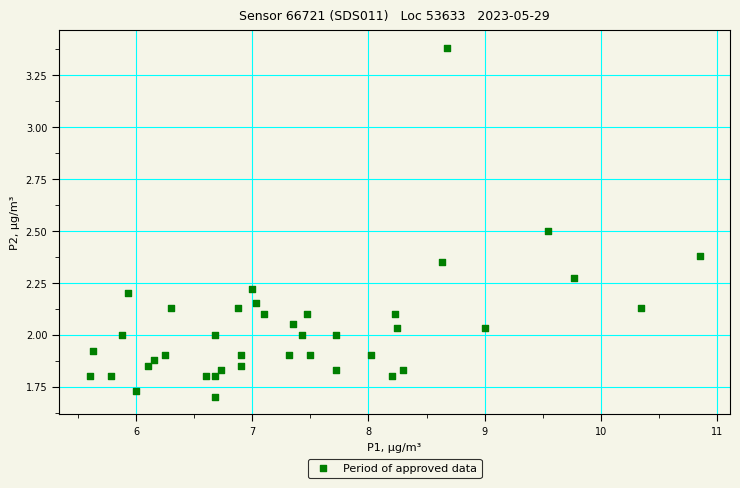

What is the range of X values (max minus min)?

5.2